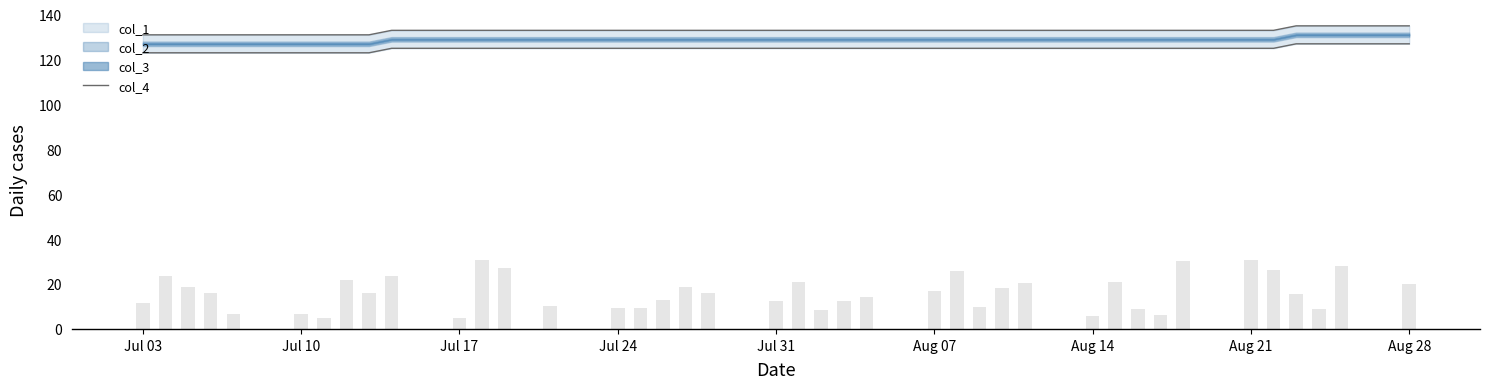

What is the average value?

133